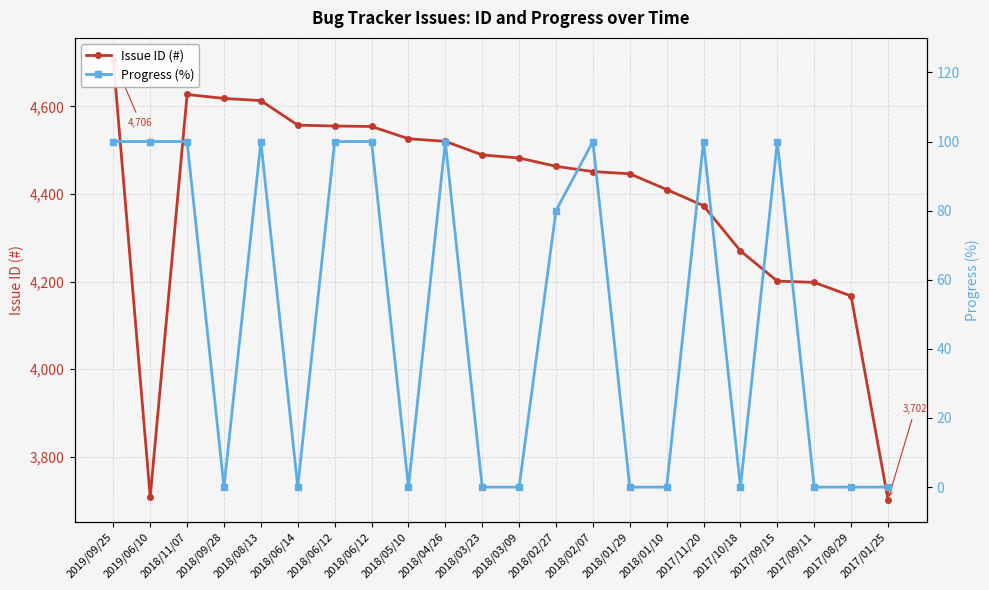

What is the sum of all Progress (%) values?

1080